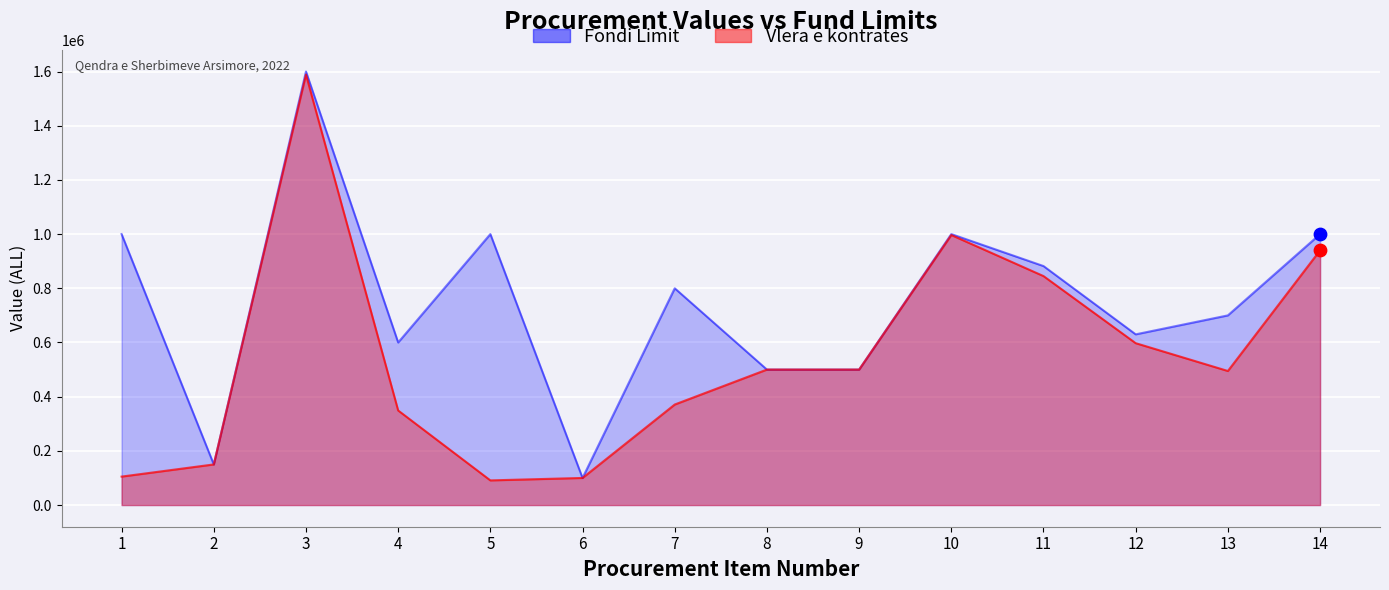

Which series has the largest Y range (max minus min)?

Fondi Limit